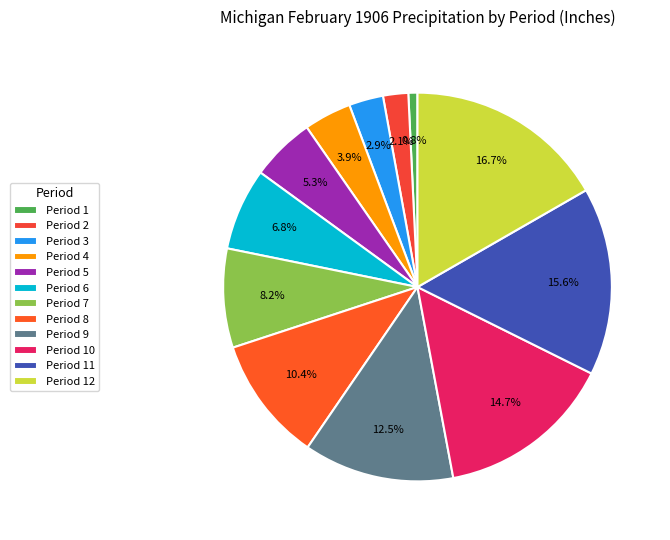

To the nearest percent, what is the difference between the largest and smallest slice percentages?

16%